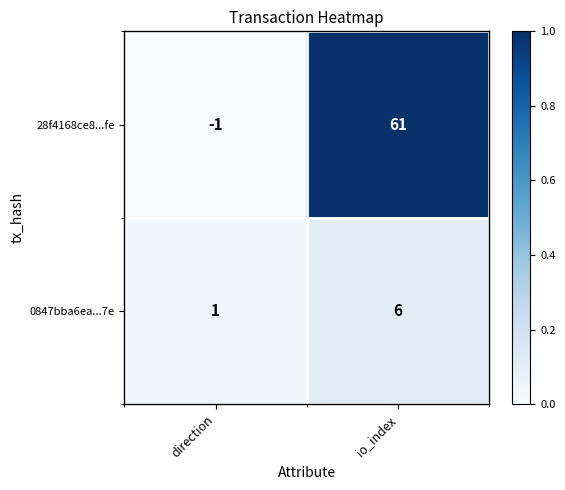

Reading left to right, list all the values displayed in this chart.

28f4168ce8...fe: direction=-1	io_index=61
0847bba6ea...7e: direction=1	io_index=6